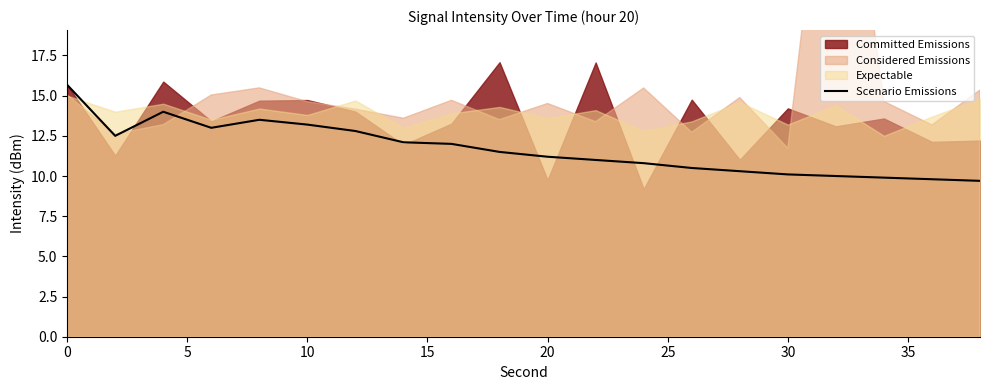

How many interior local peaks (higher than both neighbors) does the data have?

2